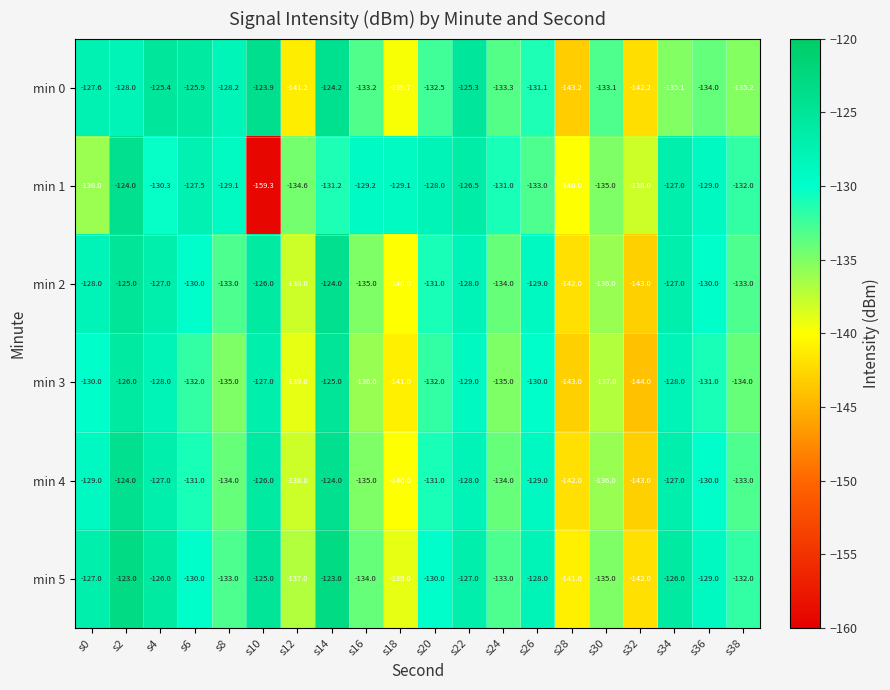

The value of min 3 at s16 is -217.3. True or false?

False